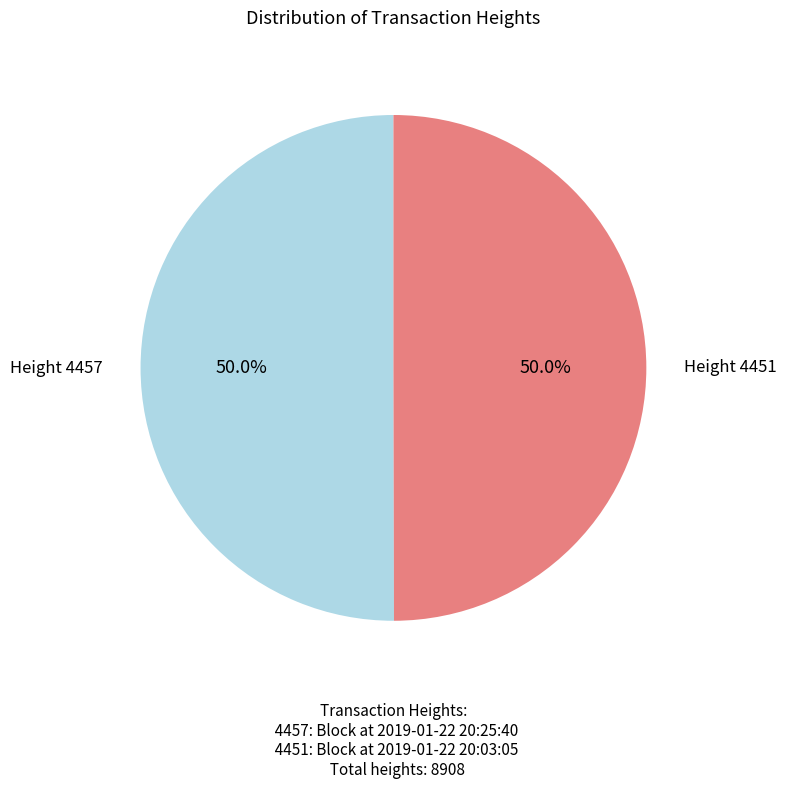

Count the number of slices in the pie.

2